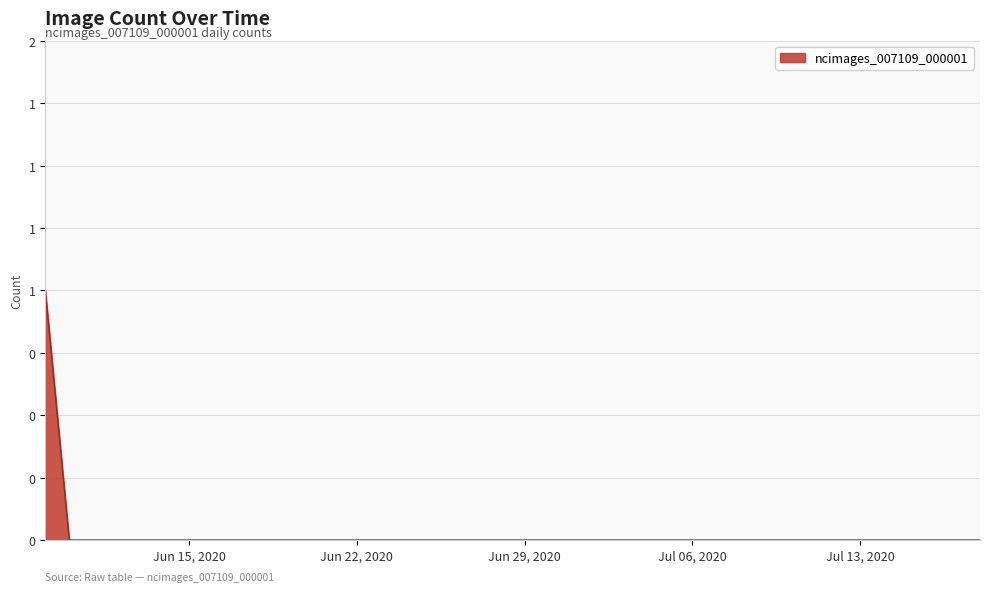

Does the chart display data point markers on the line(s)?

No